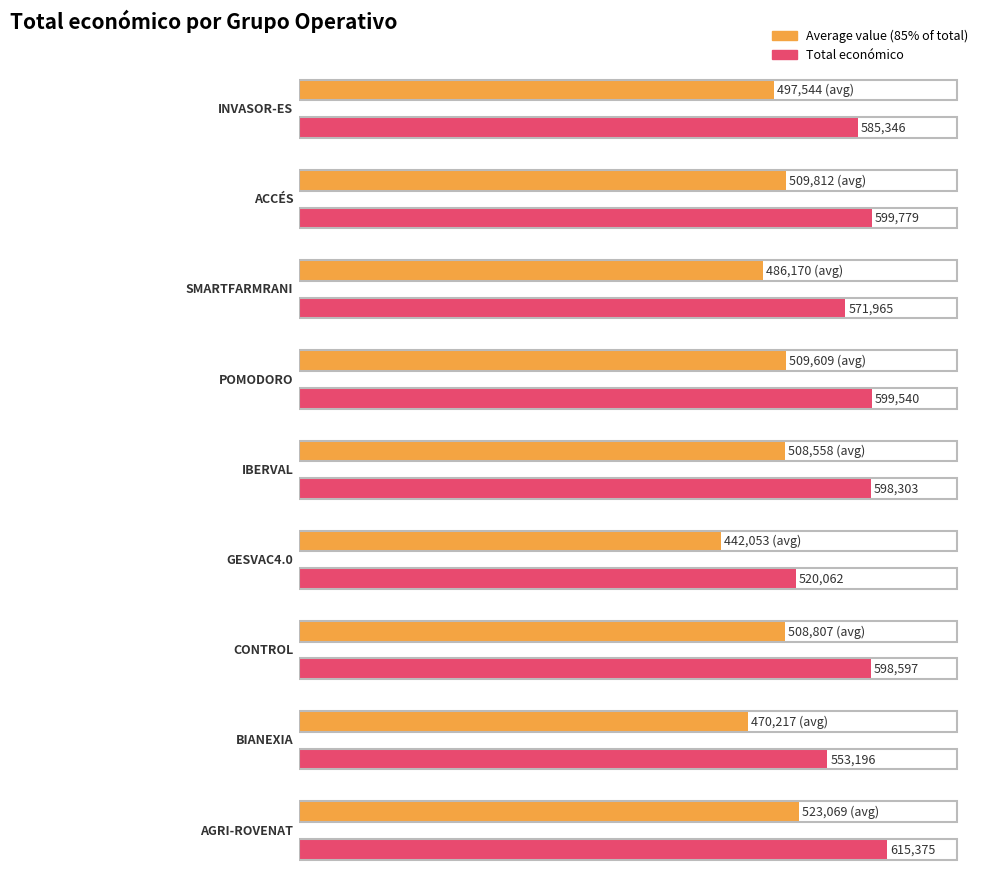

What is the sum of all values?

5242163